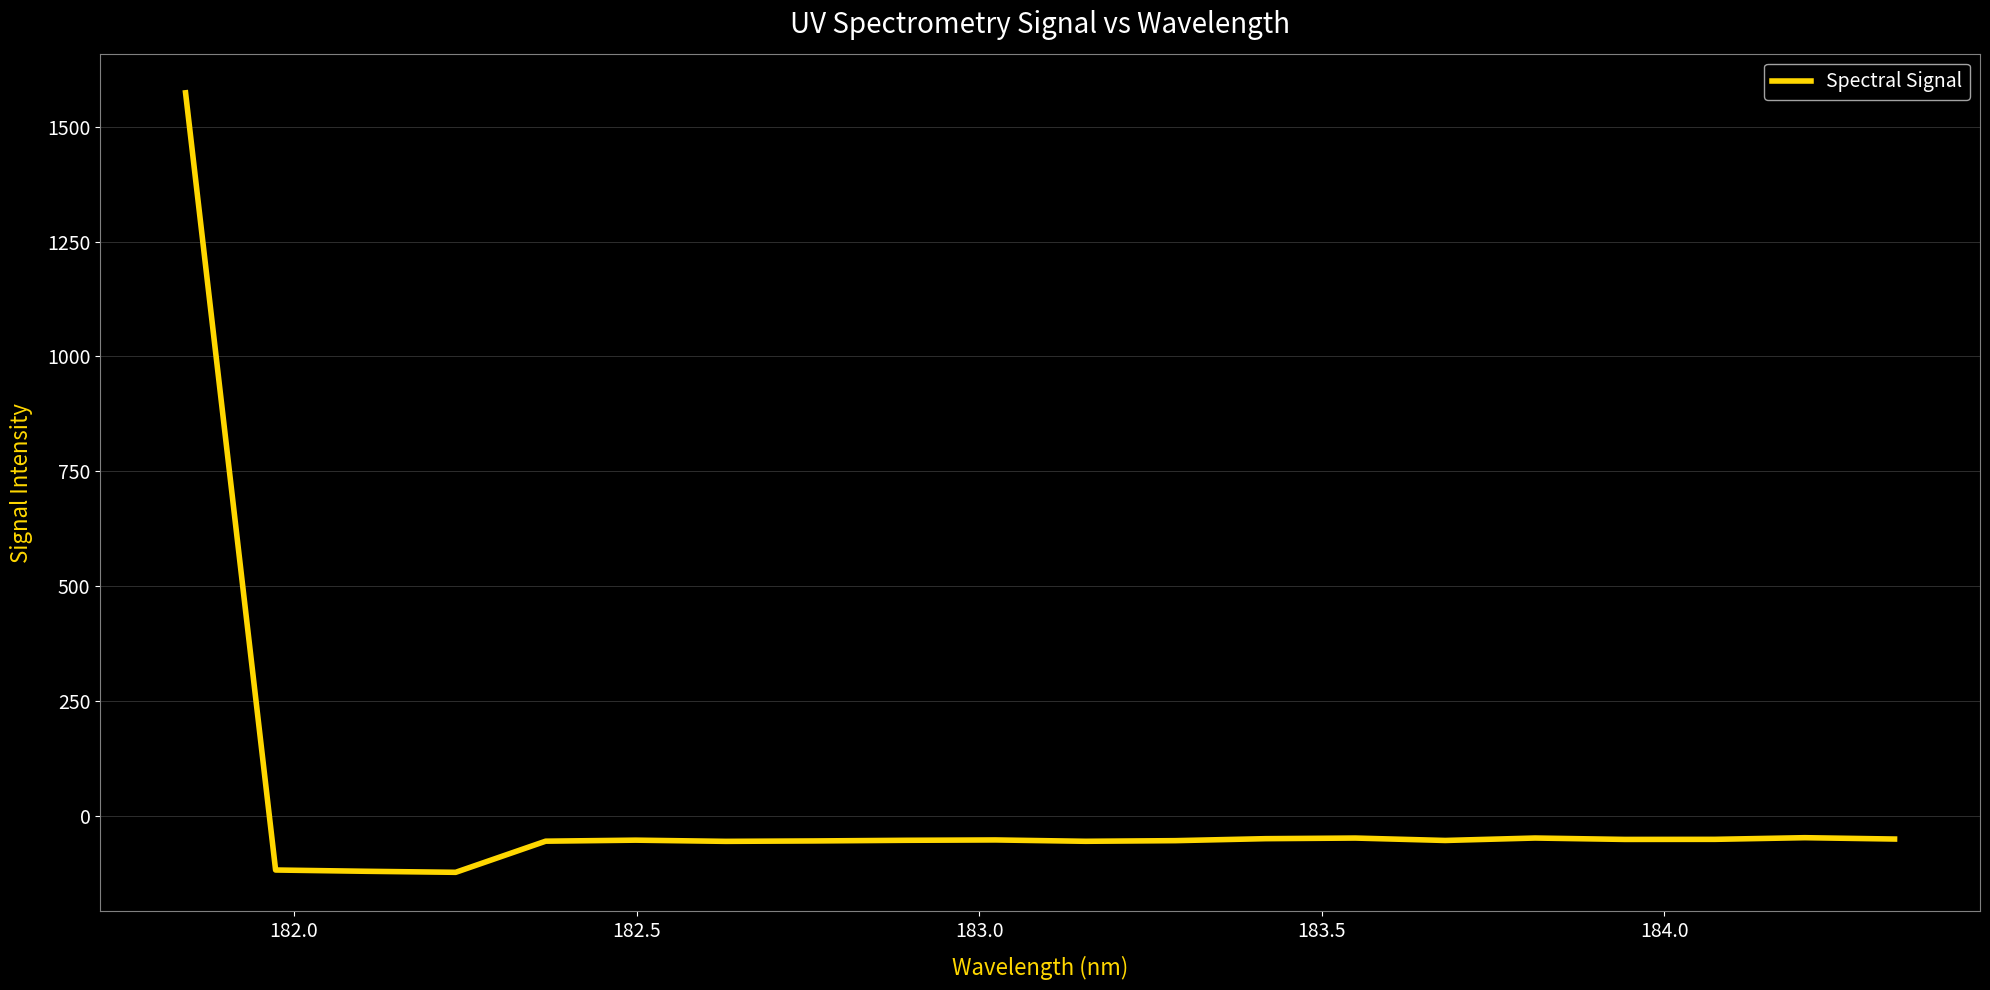

What is the maximum value shown in the chart?

1574.0